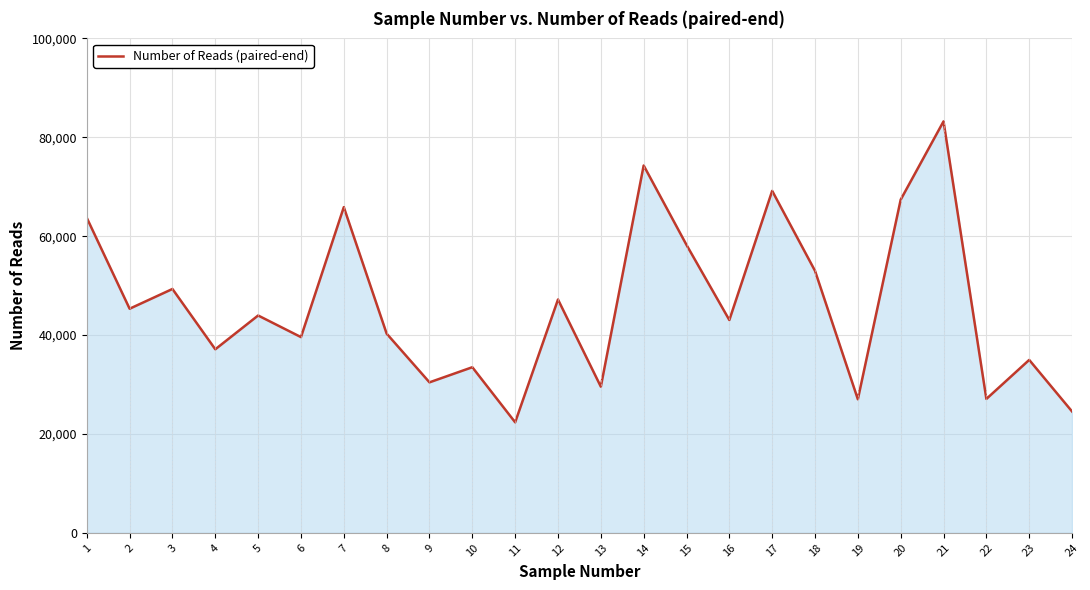

What is the smallest value displayed?

22352